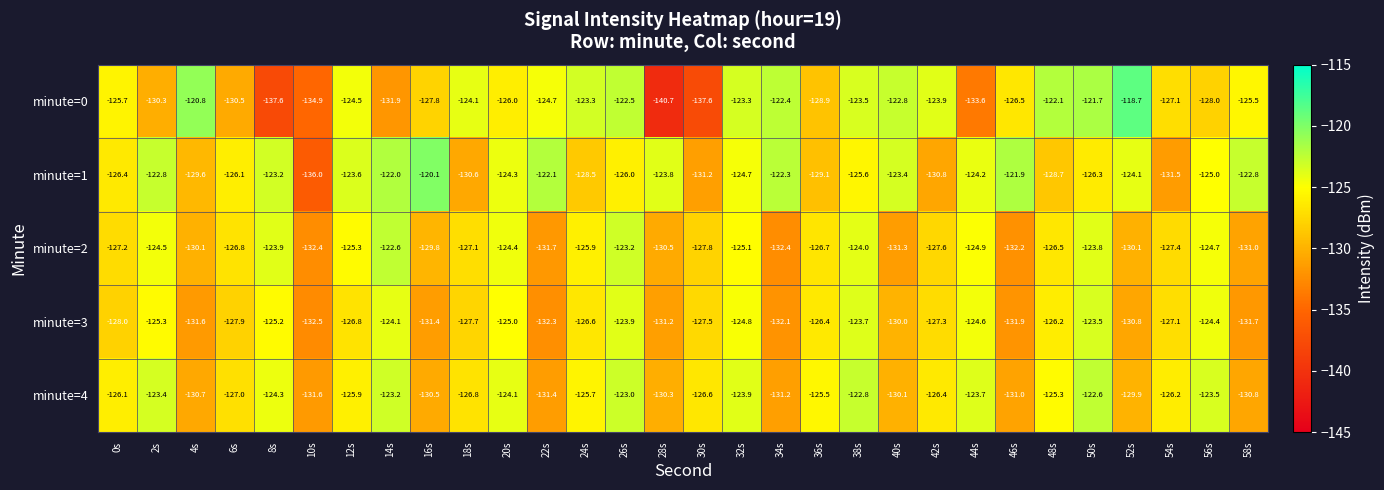

Which series has the widest spread of values?

minute=0